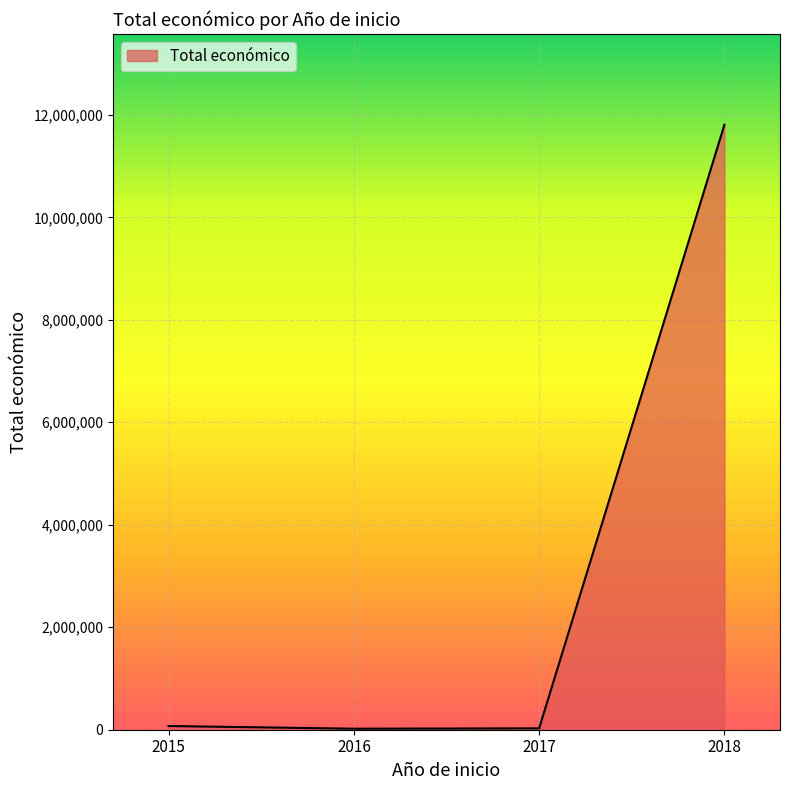

What is the maximum value shown in the chart?

11807050